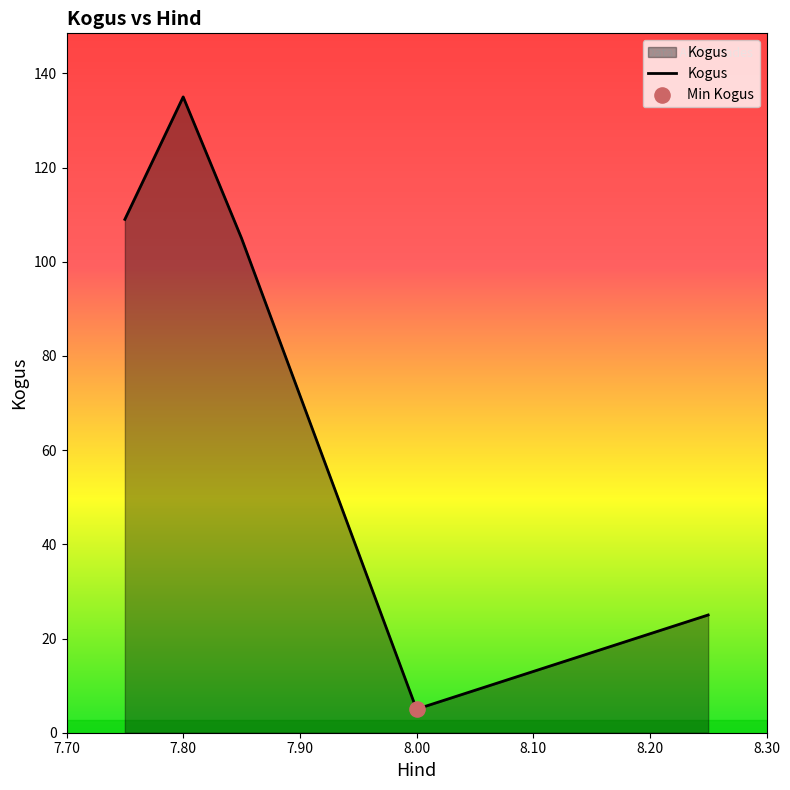

What is the difference between the maximum and minimum values?

130